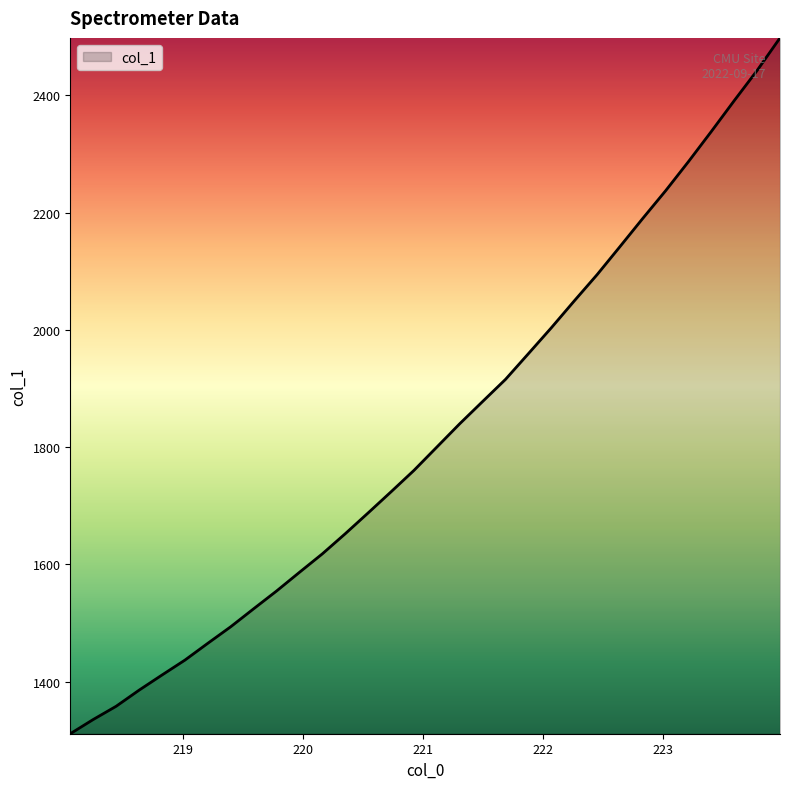

What is the difference between the maximum and minimum values?

1186.9